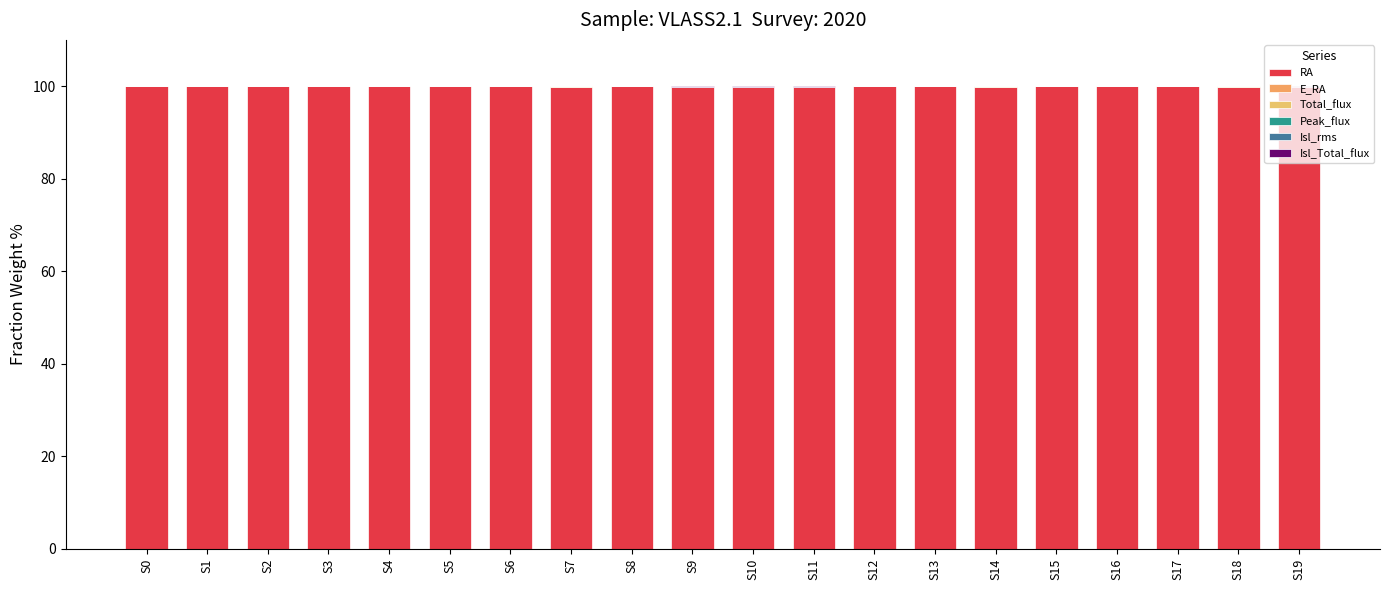

Rank the categories by Total_flux value from lowest to highest.

S15, S4, S3, S13, S16, S17, S11, S2, S8, S5, S0, S12, S1, S18, S6, S7, S9, S14, S10, S19